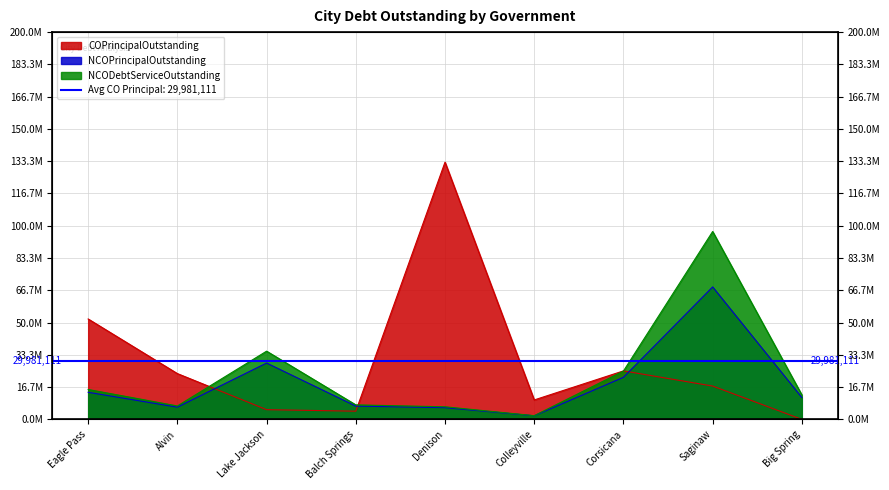

What are all the series names shown in the legend?

COPrincipalOutstanding, NCOPrincipalOutstanding, NCODebtServiceOutstanding